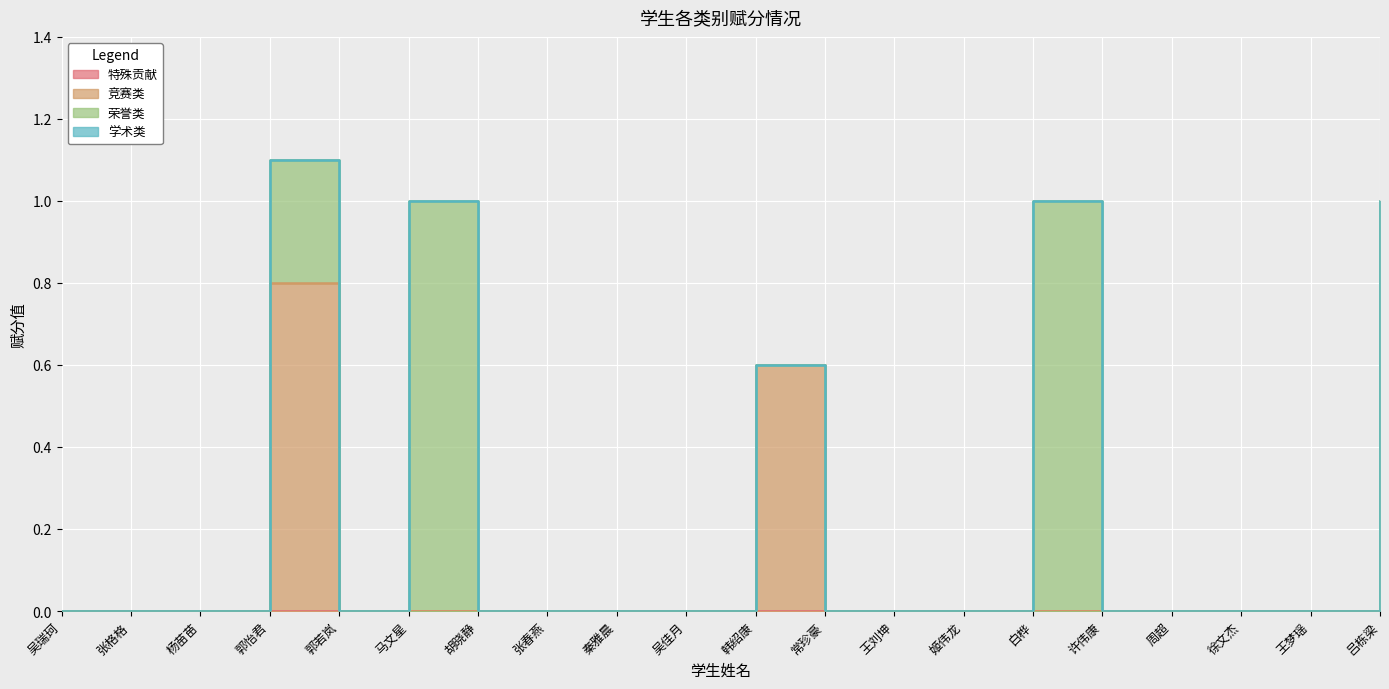

True or false: 竞赛类 and 学术类 cross at least once.

False